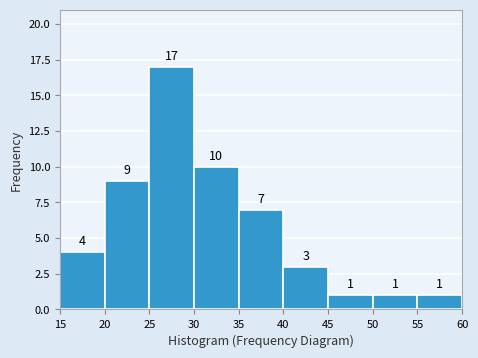

How tall is the bar that spans 50 to 55 on the x-axis?

1